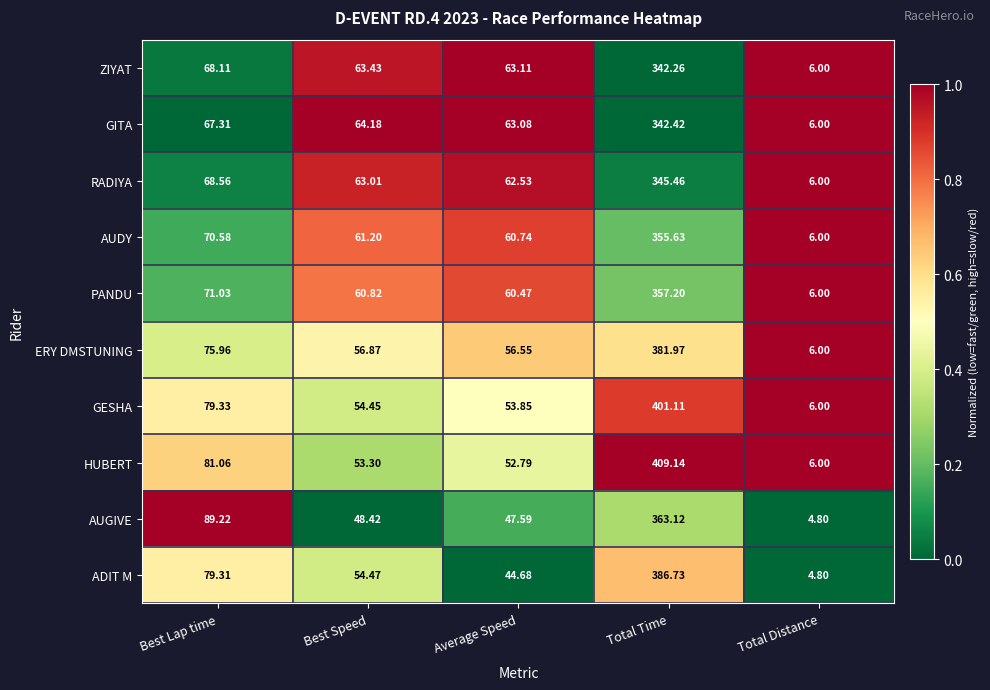

At which label does GITA reach its minimum?

Total Distance